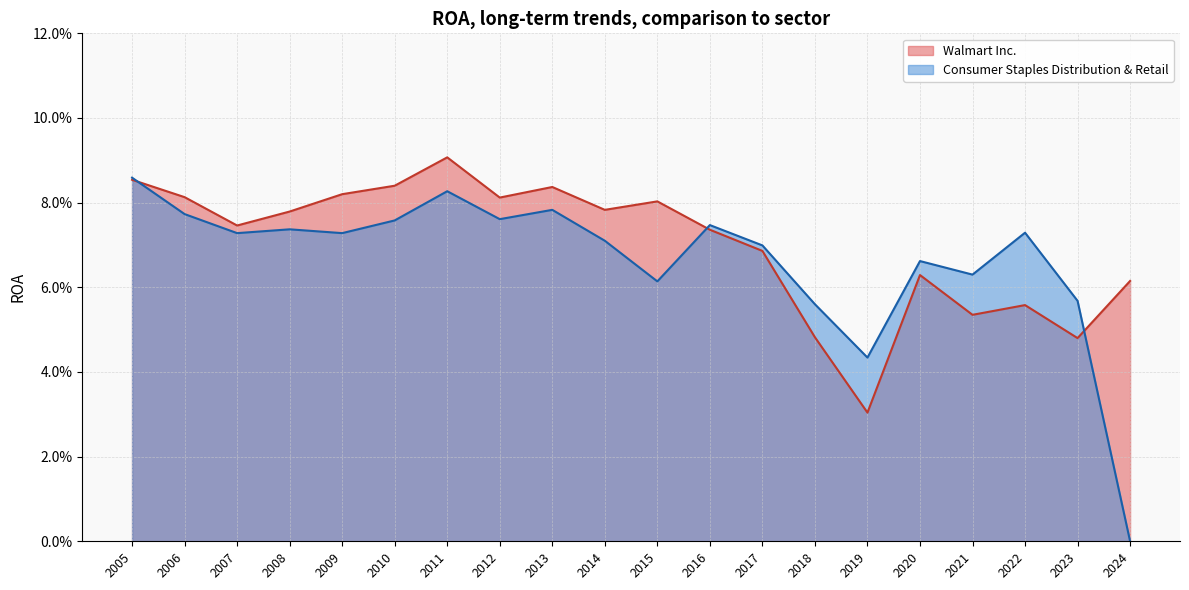

What are all the series names shown in the legend?

Walmart Inc., Consumer Staples Distribution & Retail